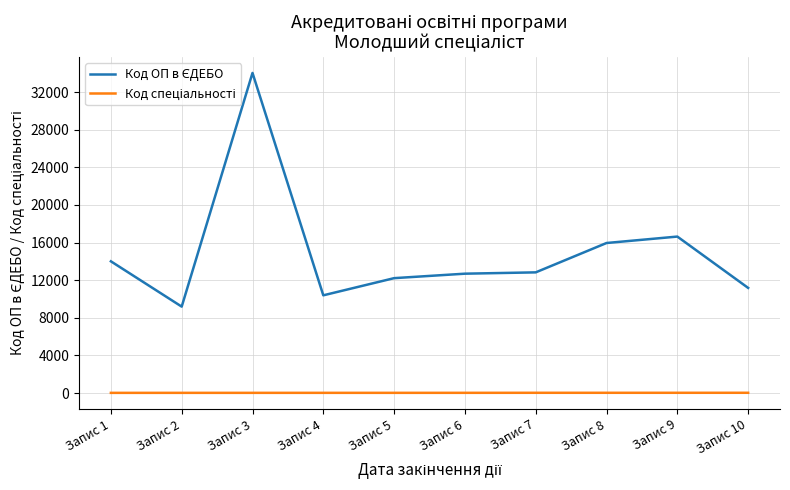

Which category has the highest value across all series?

Запис 3